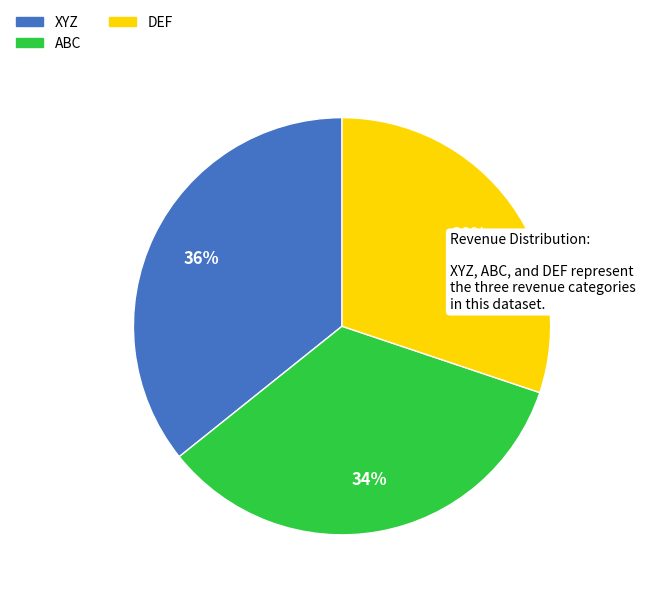

What percentage is the ABC slice, to the nearest percent?

34%